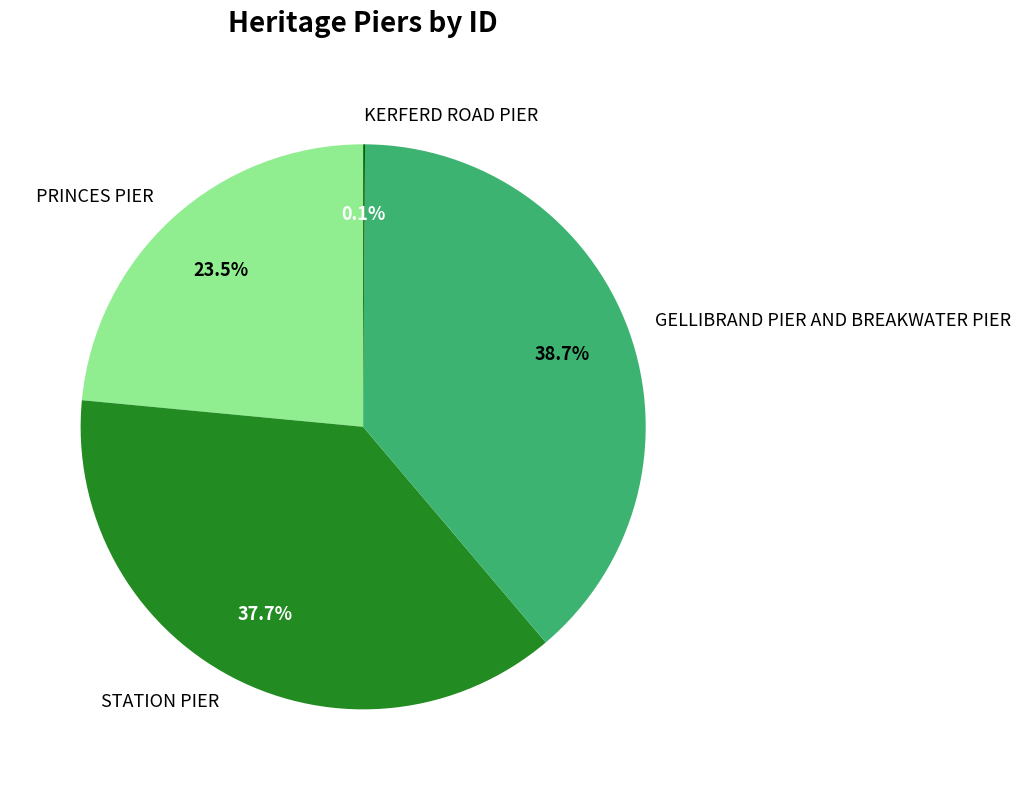

What percentage is NOT represented by PRINCES PIER?

76.5%